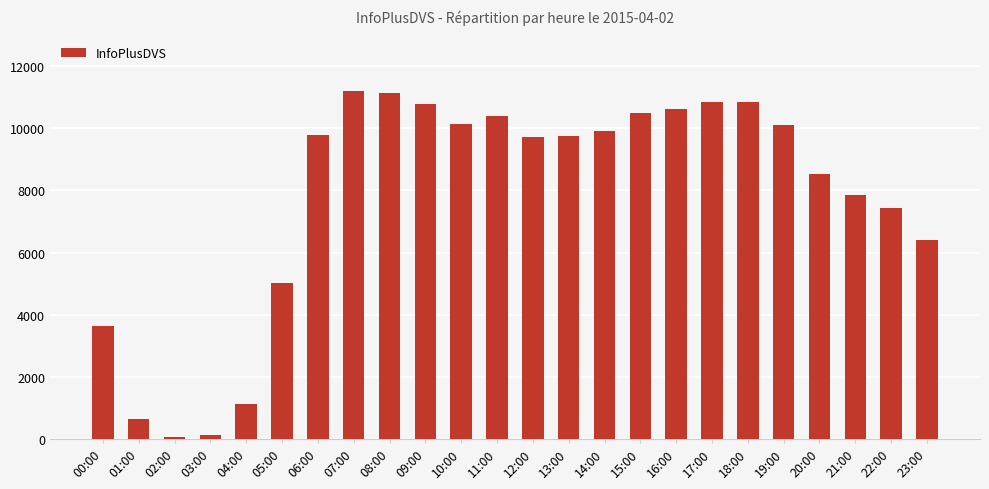

What is the difference between the maximum and minimum values?

11147